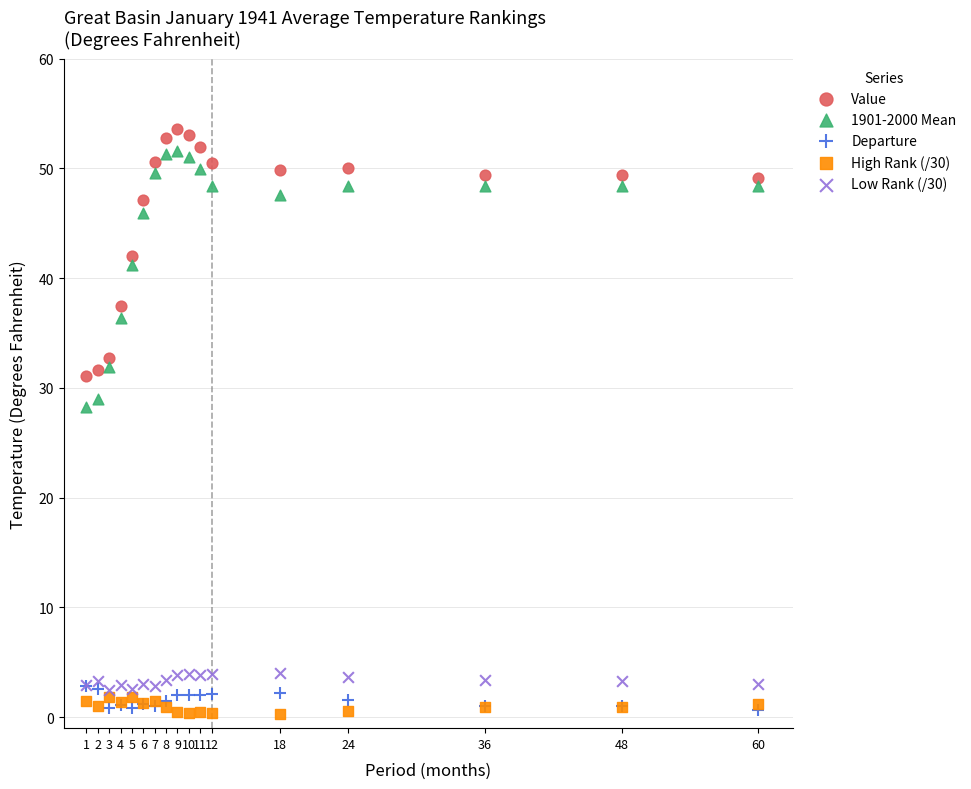

Which series reaches the maximum Y coordinate?

Value